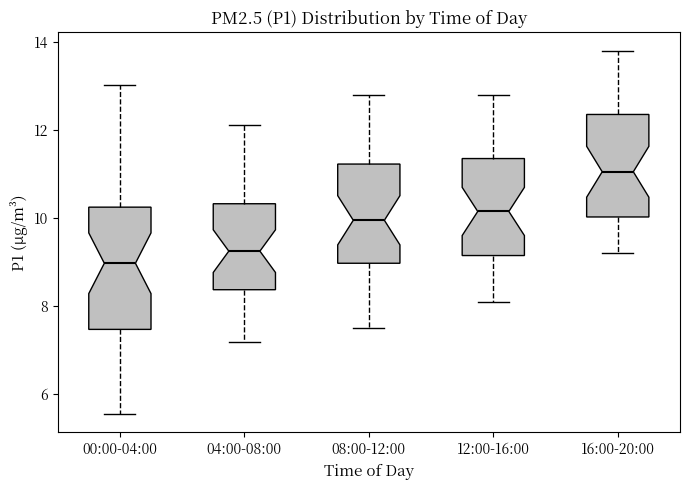

Where is the upper edge of the box for 08:00-12:00 on the y-axis? The values are not printed on the chart, so give them approximately, as read against the axis.

11.2